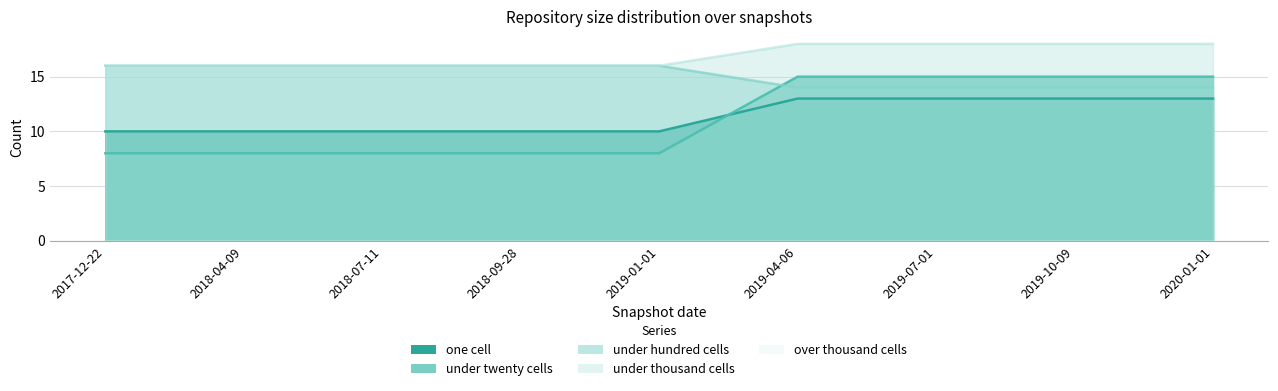

How many intersections are there between one_cell and under_hundred_cells?

1